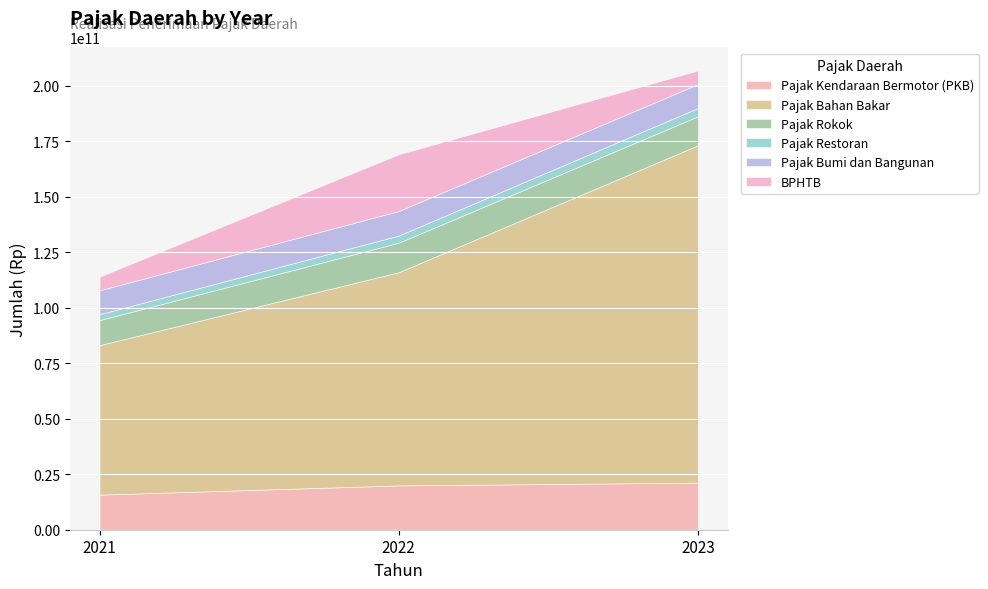

How many values in the Pajak Kendaraan Bermotor (PKB) series are below 19963296000?

1